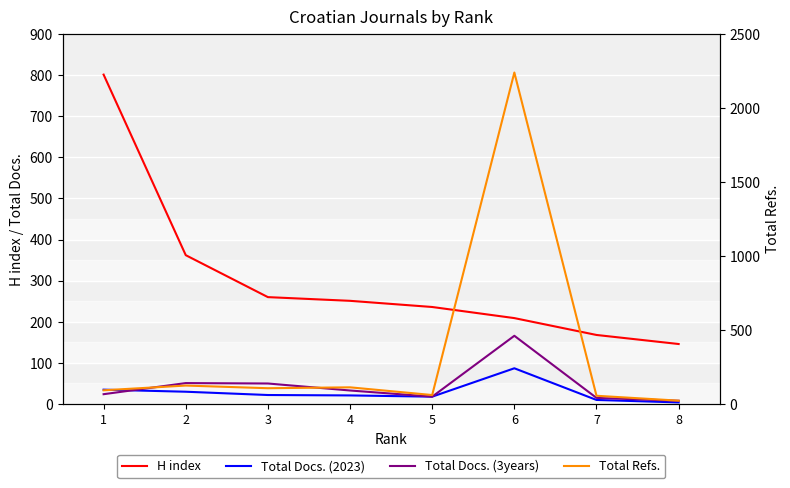

The value of H index at 5 is 236. True or false?

True